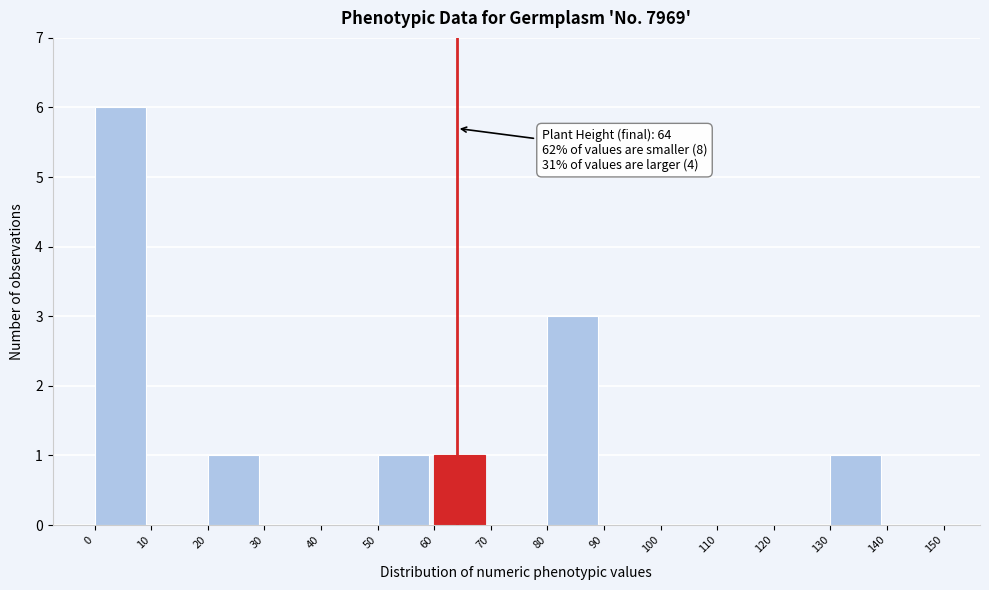

Which range on the x-axis has the tallest bar?

0 to 10